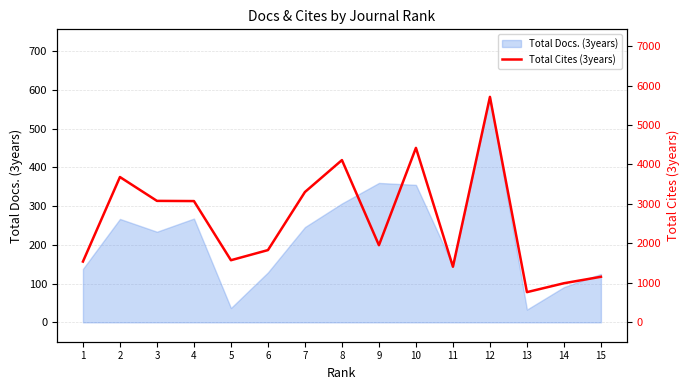

What is the sum of all values?

38531